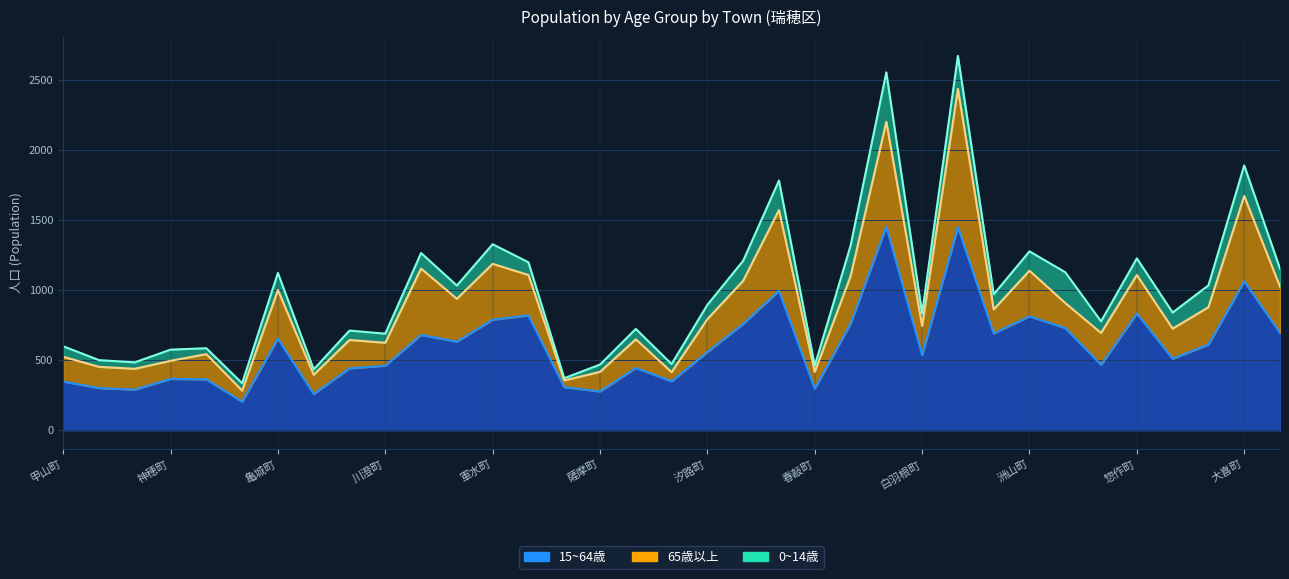

Rank the series at 神穂町 from highest to lowest value.

15~64, 65+, 0~14